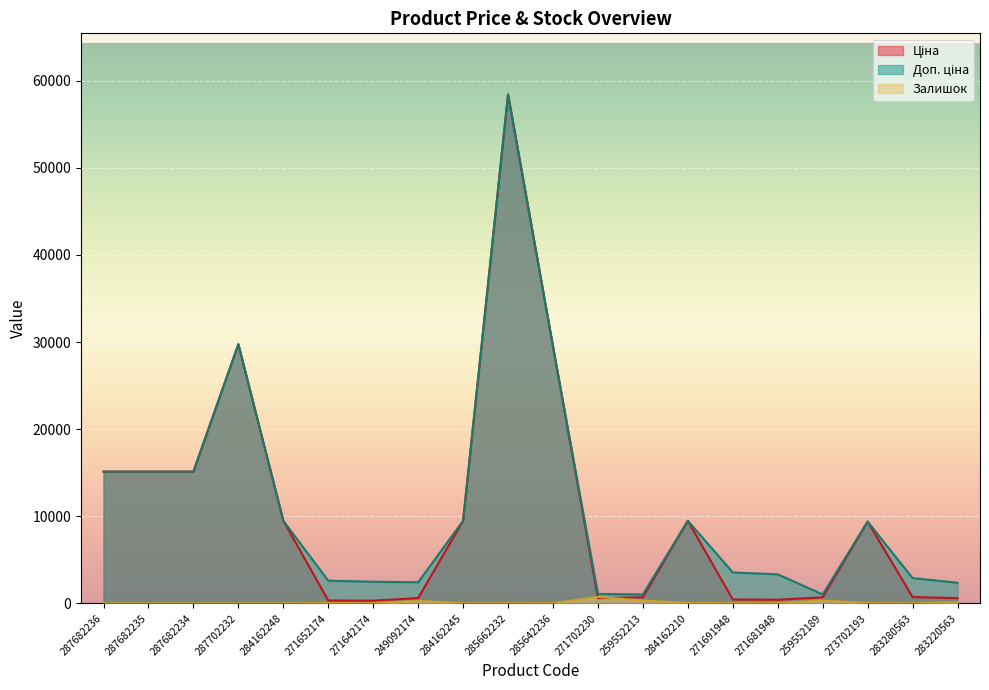

What is the total value across all series at 287682236?

30240.0